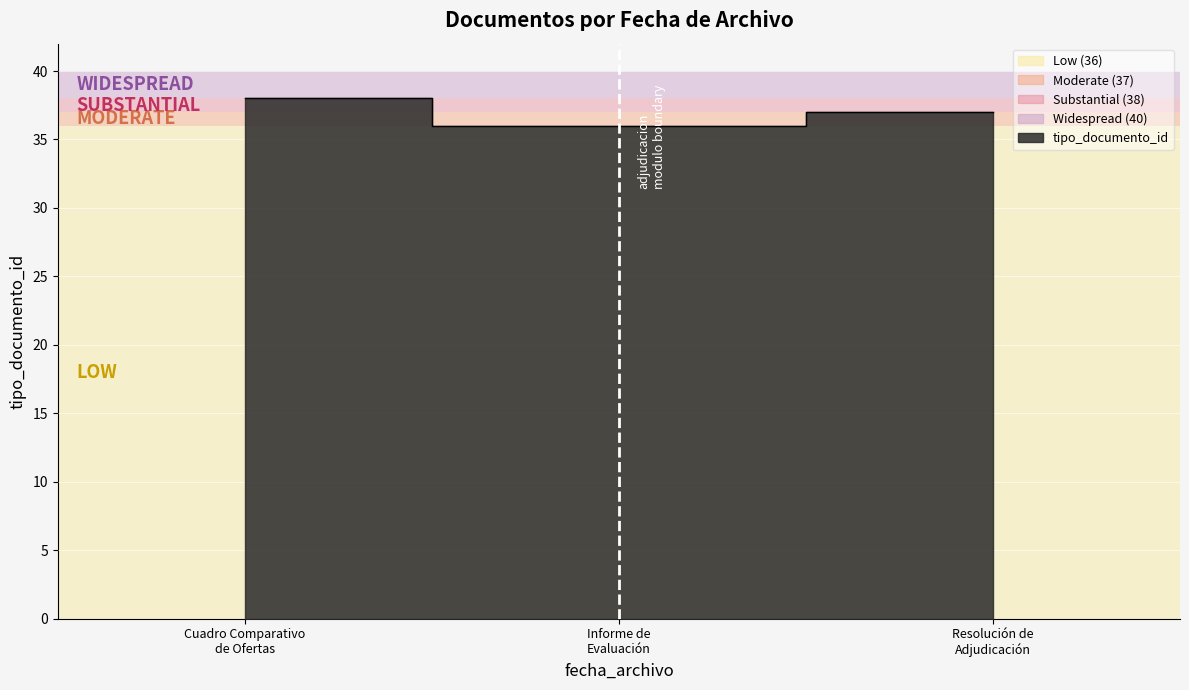

What is the value of the 2nd point from the left?

36